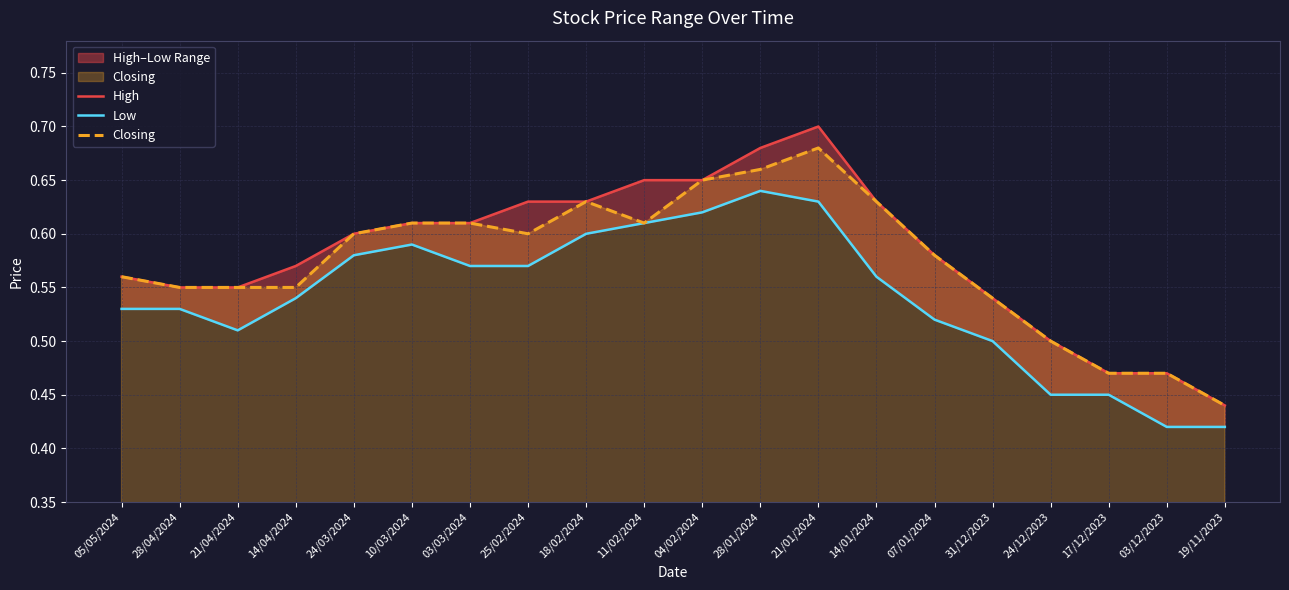

Reading right to left, what are all the values shown in this chart?

High: 19/11/2023=0.4	03/12/2023=0.5	17/12/2023=0.5	24/12/2023=0.5	31/12/2023=0.5	07/01/2024=0.6	14/01/2024=0.6	21/01/2024=0.7	28/01/2024=0.7	04/02/2024=0.7	11/02/2024=0.7	18/02/2024=0.6	25/02/2024=0.6	03/03/2024=0.6	10/03/2024=0.6	24/03/2024=0.6	14/04/2024=0.6	21/04/2024=0.6	28/04/2024=0.6	05/05/2024=0.6
Low: 19/11/2023=0.4	03/12/2023=0.4	17/12/2023=0.5	24/12/2023=0.5	31/12/2023=0.5	07/01/2024=0.5	14/01/2024=0.6	21/01/2024=0.6	28/01/2024=0.6	04/02/2024=0.6	11/02/2024=0.6	18/02/2024=0.6	25/02/2024=0.6	03/03/2024=0.6	10/03/2024=0.6	24/03/2024=0.6	14/04/2024=0.5	21/04/2024=0.5	28/04/2024=0.5	05/05/2024=0.5
Closing: 19/11/2023=0.4	03/12/2023=0.5	17/12/2023=0.5	24/12/2023=0.5	31/12/2023=0.5	07/01/2024=0.6	14/01/2024=0.6	21/01/2024=0.7	28/01/2024=0.7	04/02/2024=0.7	11/02/2024=0.6	18/02/2024=0.6	25/02/2024=0.6	03/03/2024=0.6	10/03/2024=0.6	24/03/2024=0.6	14/04/2024=0.6	21/04/2024=0.6	28/04/2024=0.6	05/05/2024=0.6